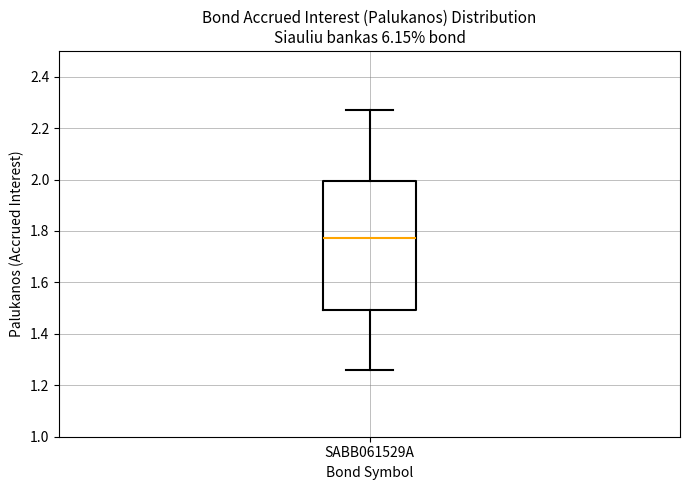

Where is the upper edge of the box for SABB061529A on the y-axis? The values are not printed on the chart, so give them approximately, as read against the axis.

2.00